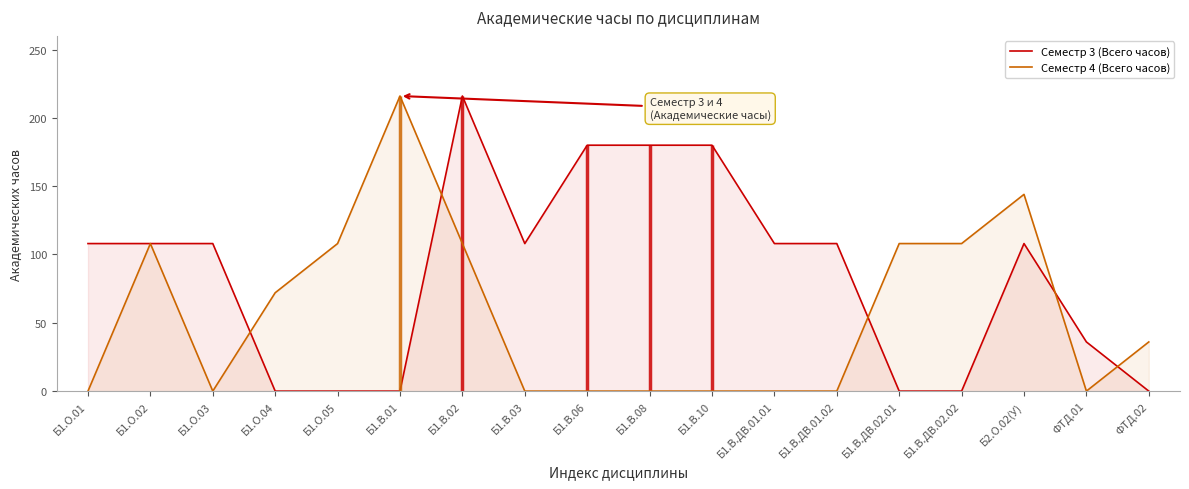

List the labels in order of Семестр 4 (Всего часов) value, smallest first.

Б1.О.01, Б1.О.03, Б1.В.03, Б1.В.06, Б1.В.08, Б1.В.10, Б1.В.ДВ.01.01, Б1.В.ДВ.01.02, ФТД.01, ФТД.02, Б1.О.04, Б1.О.02, Б1.О.05, Б1.В.02, Б1.В.ДВ.02.01, Б1.В.ДВ.02.02, Б2.О.02(У), Б1.В.01